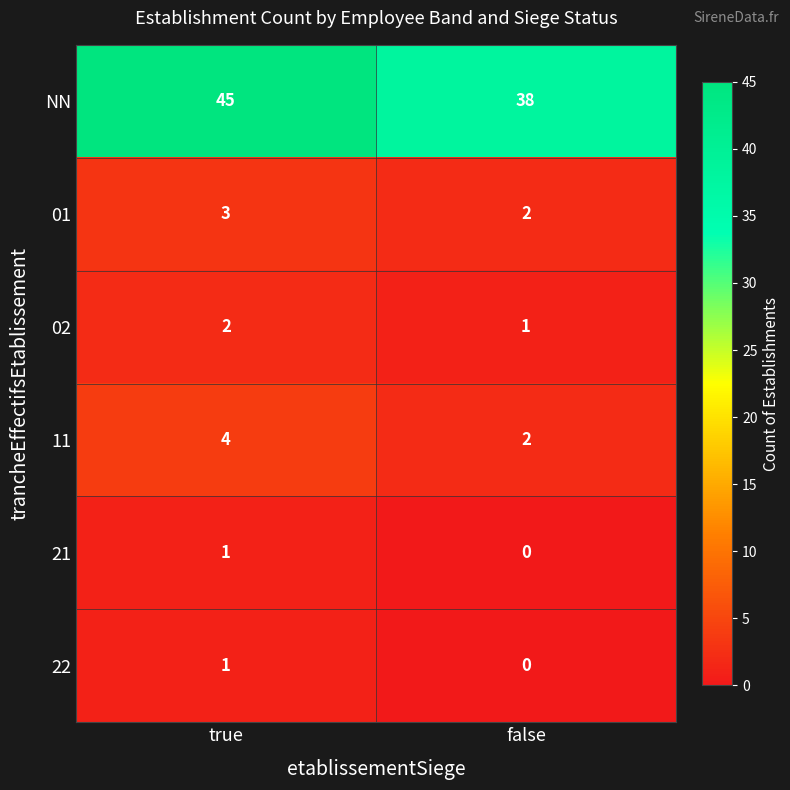

What is the difference between the highest and lowest values at true?

44